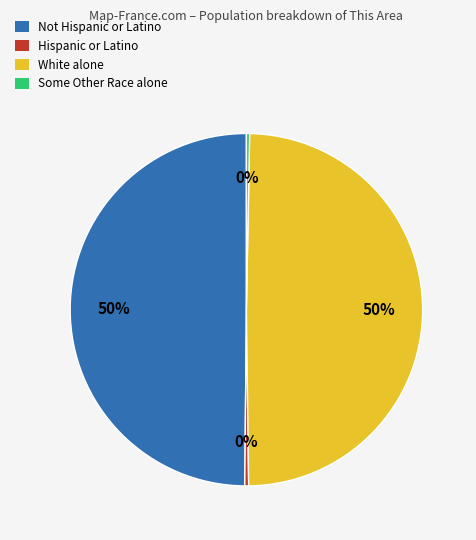

Between Hispanic or Latino and White alone, which is larger?

White alone